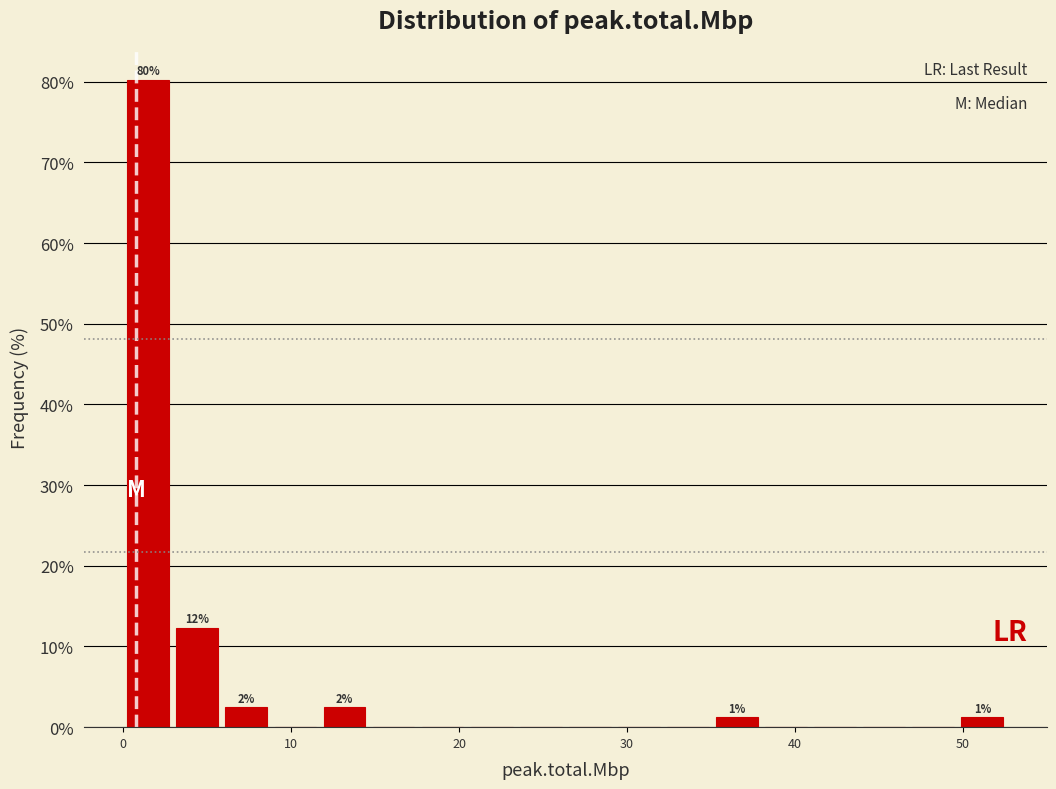

Read against the x-axis, roughly where is the centre of the tallest bar?

1